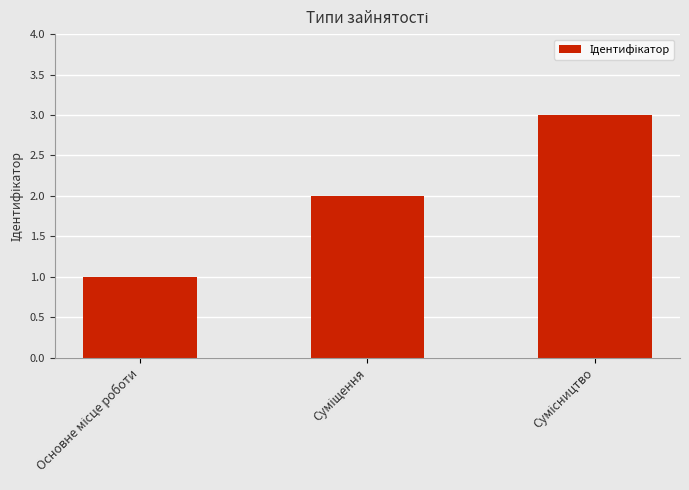

What is the sum of all values?

6